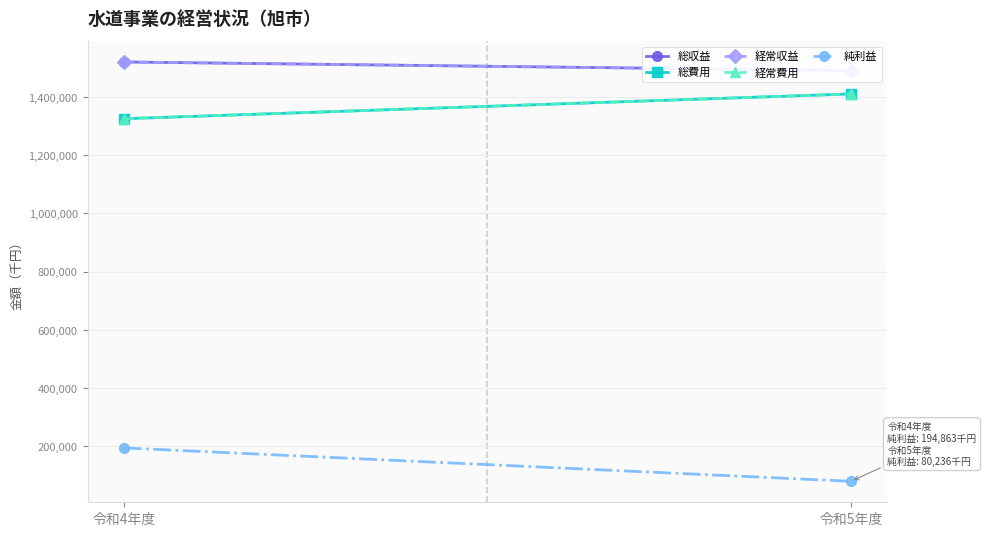

Rank the series at 令和4年度 from highest to lowest value.

総収益, 経常収益, 総費用, 経常費用, 純利益